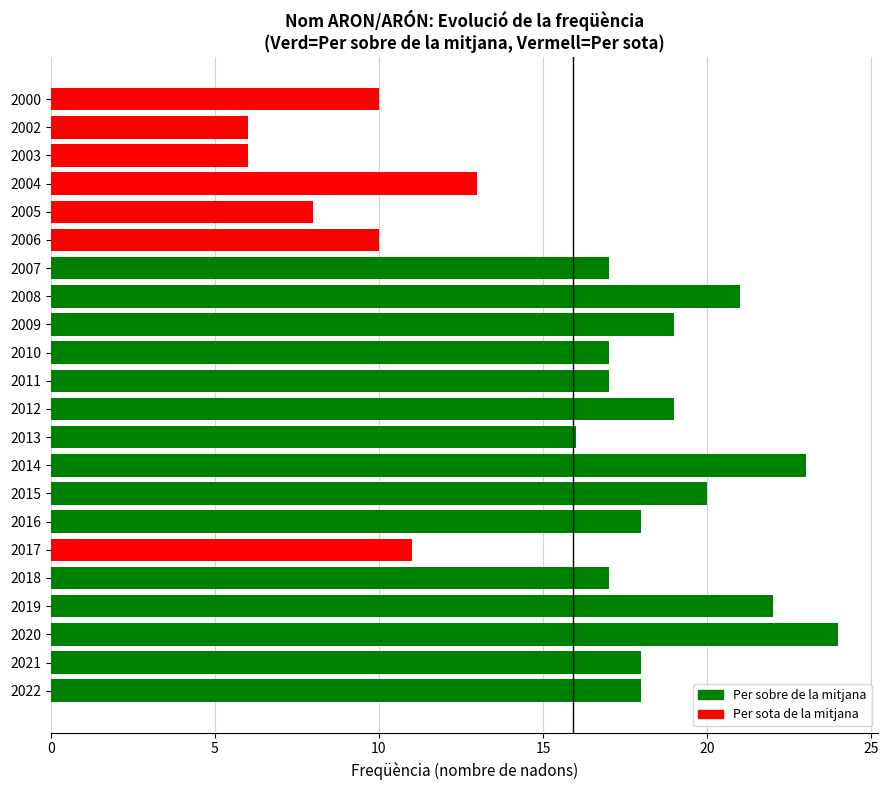

What is the average value?

16